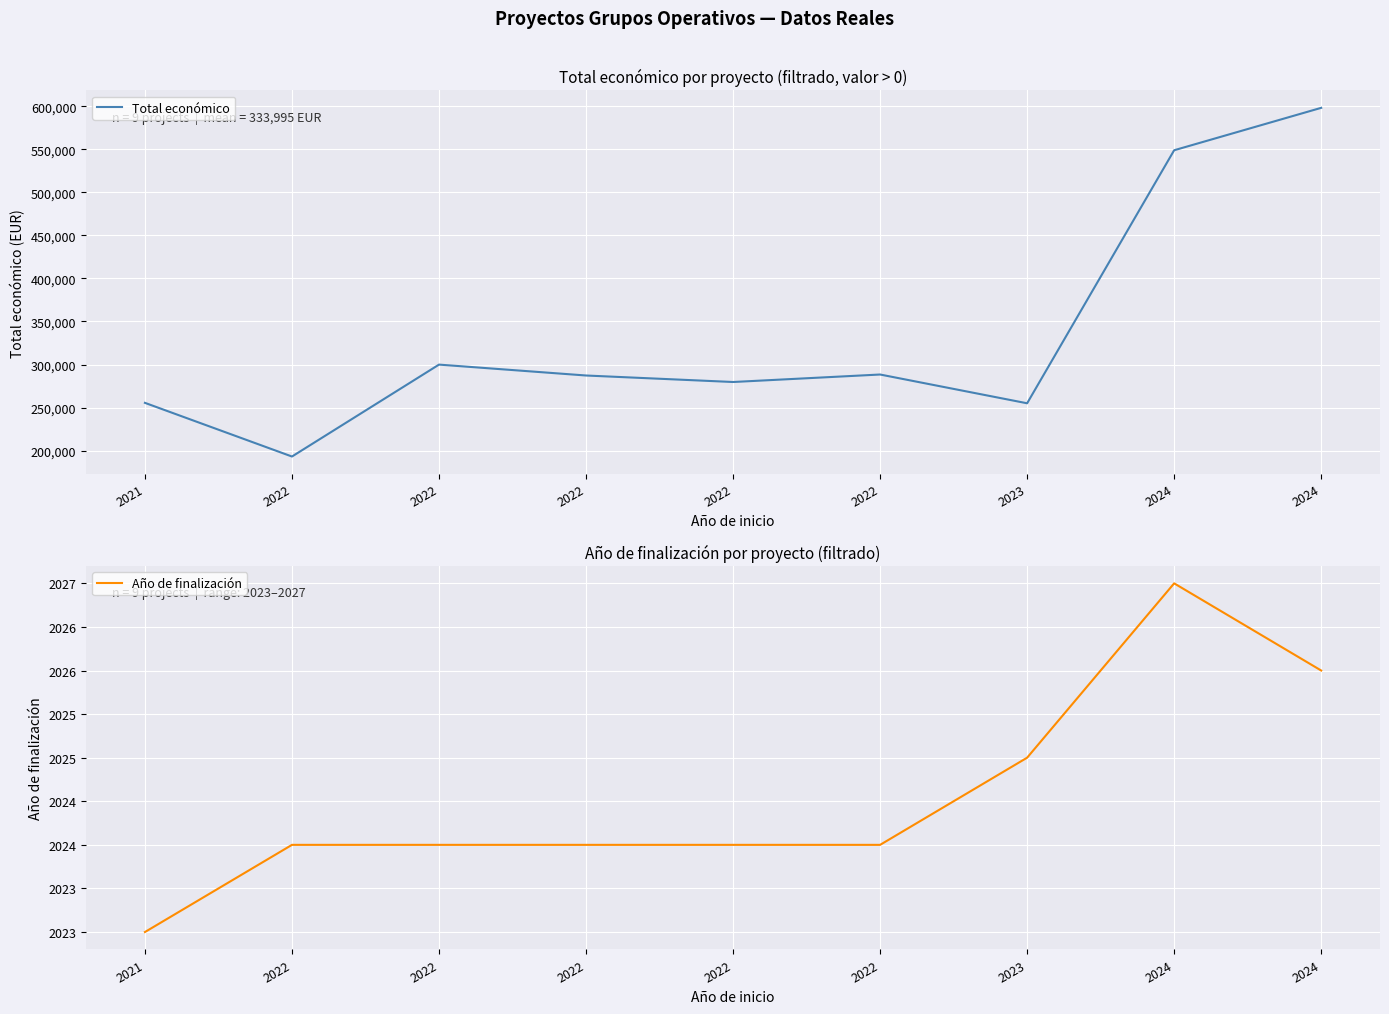

How many data points in Año de finalización are less than 2024?

1